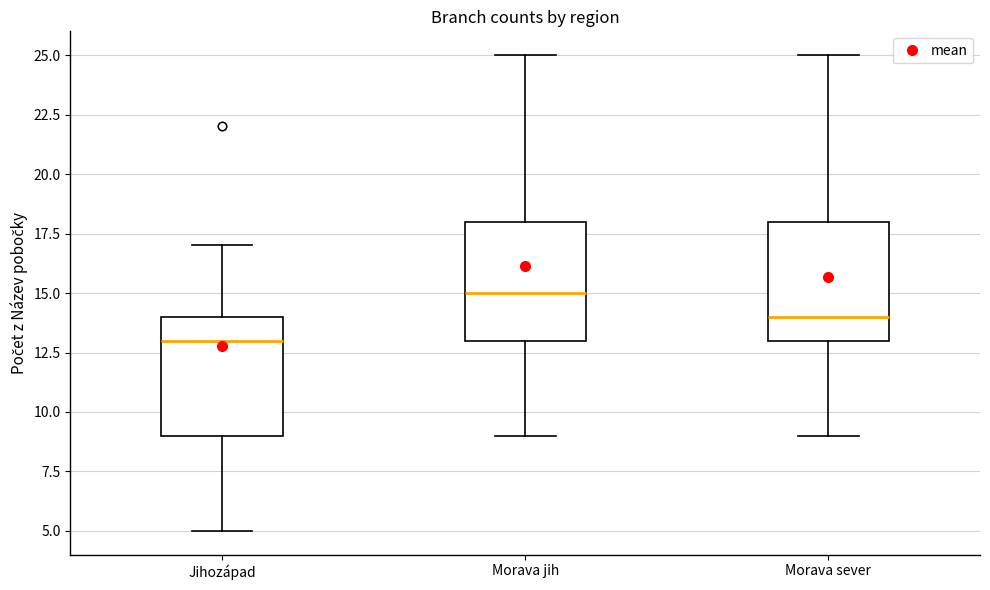

Reading left to right, transcribe this box plot: for each box, give where its median line is, the range the box spans, and where its two whiskers end, as read against the y-axis. The values are not printed on the chart, so give them approximately, as read against the axis.

Jihozápad: median 13, box 9 to 14, whiskers 5 to 17
Morava jih: median 15, box 13 to 18, whiskers 9 to 25
Morava sever: median 14, box 13 to 18, whiskers 9 to 25